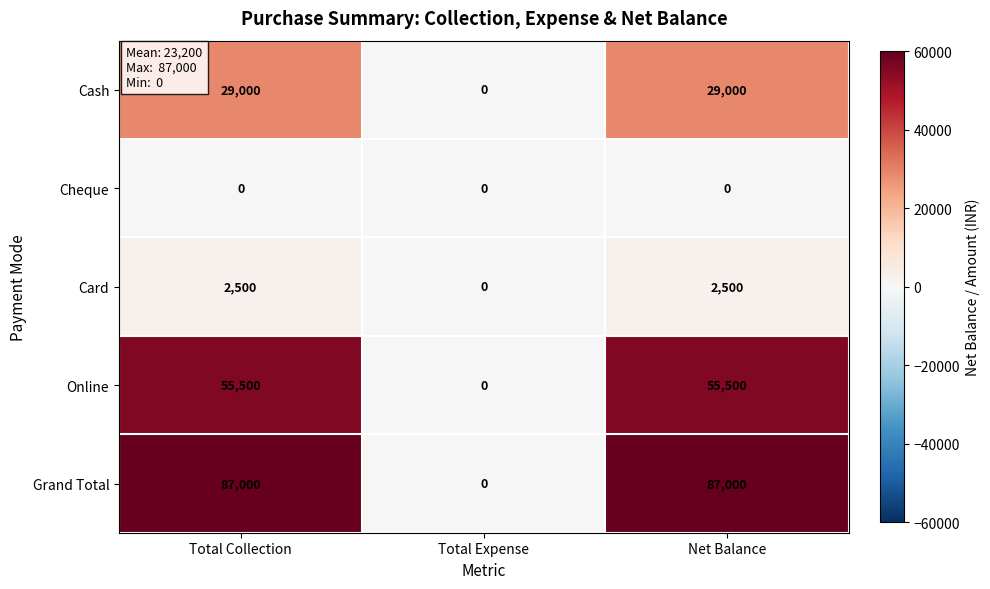

At Net Balance, list the series in order from smallest to largest.

Cheque, Card, Cash, Online, Grand Total